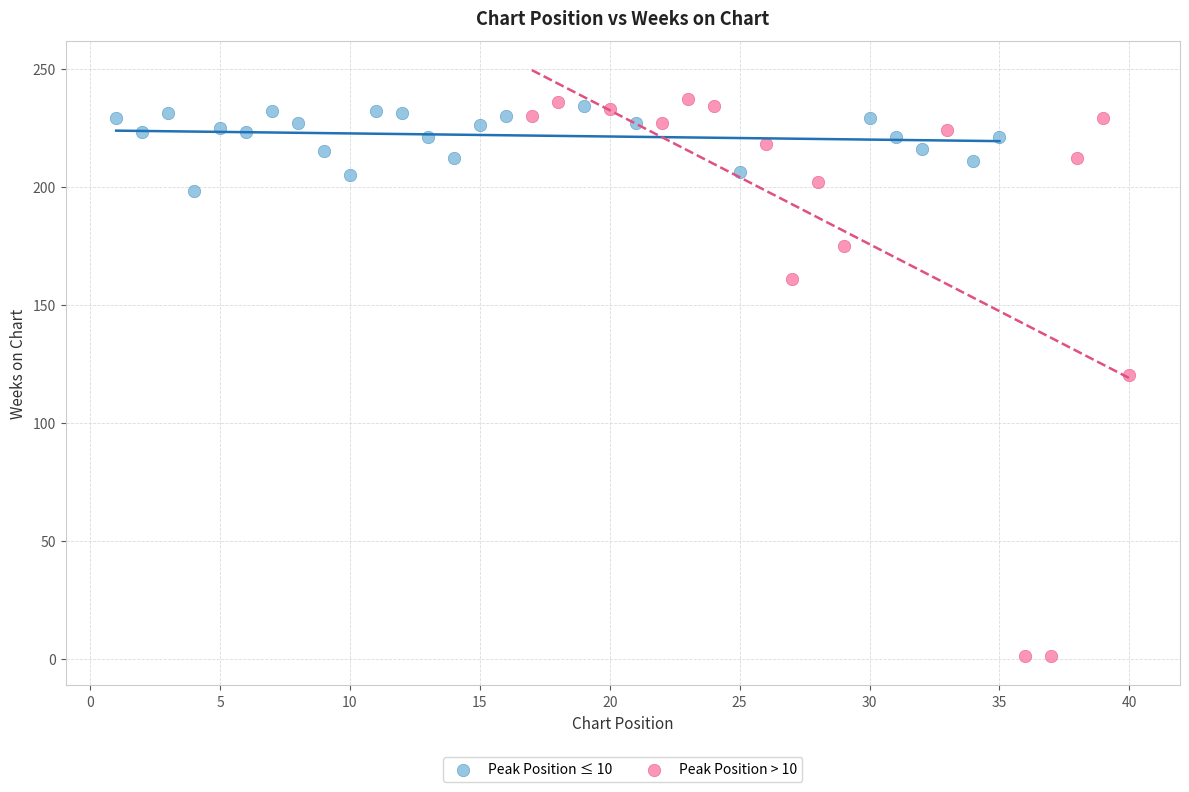

What are all the series names shown in the legend?

Peak Position ≤ 10, Peak Position > 10